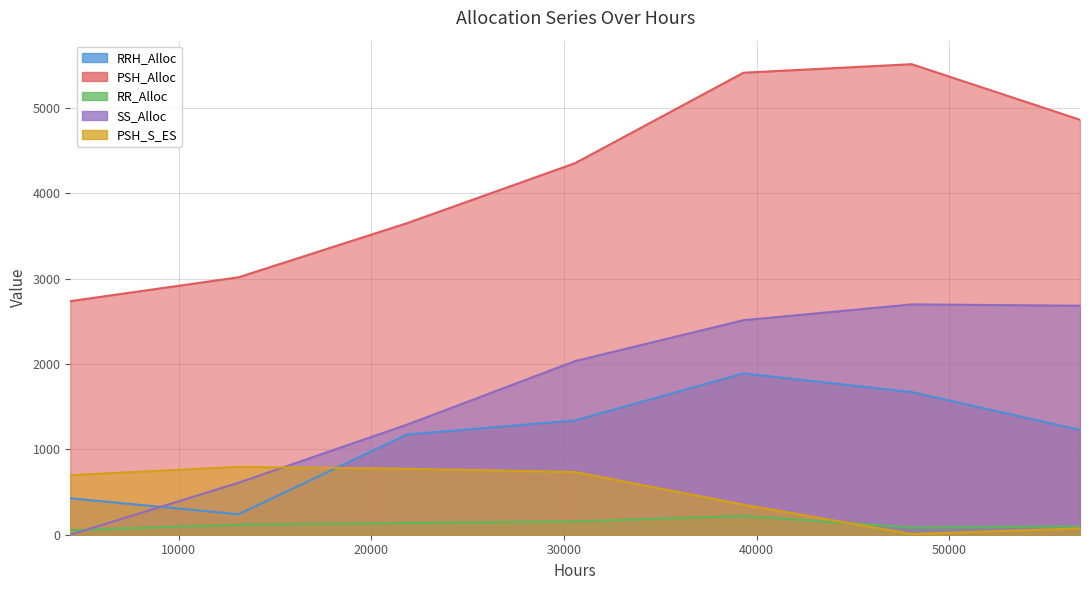

At which category is the sum across all series the highest?

39312